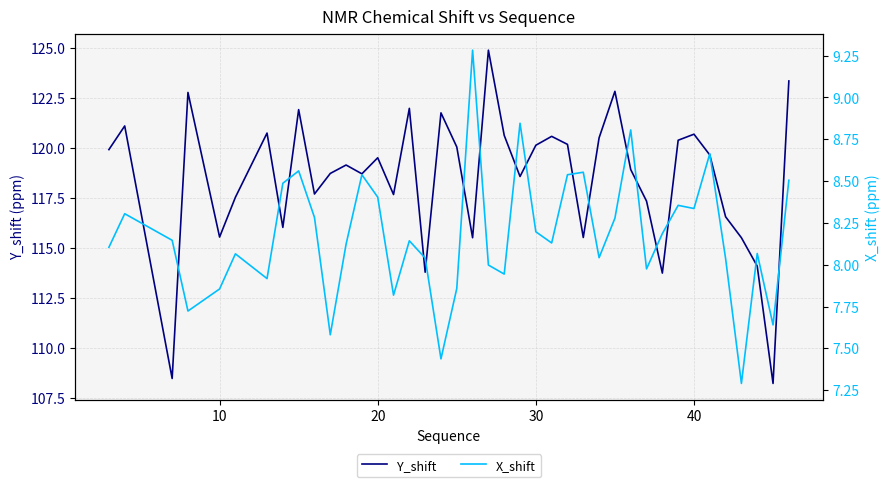

What is the minimum value for Y_shift?

108.2